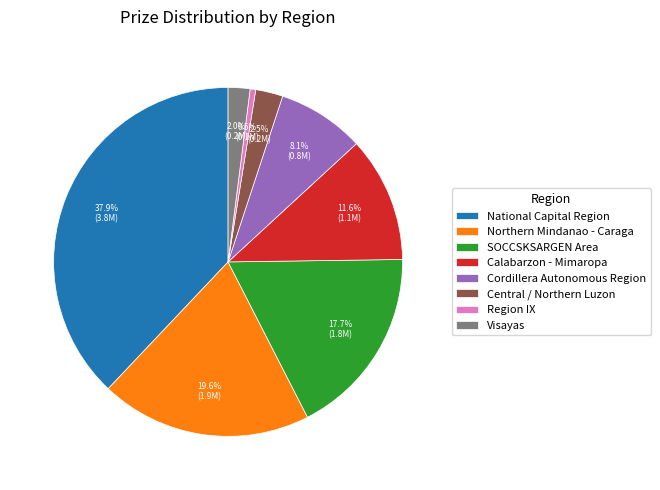

To the nearest percent, what is the average slice percentage?

12%